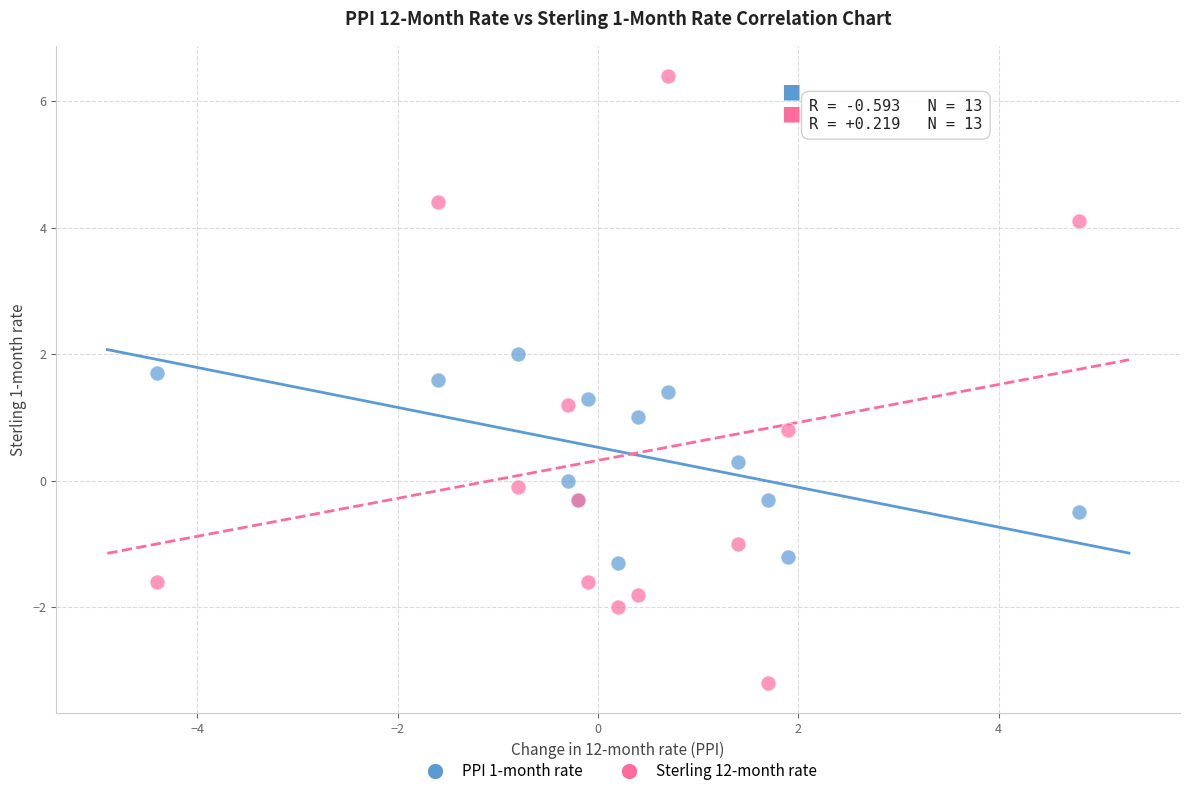

What are all the series names shown in the legend?

PPI 1-month rate, Sterling 12-month rate